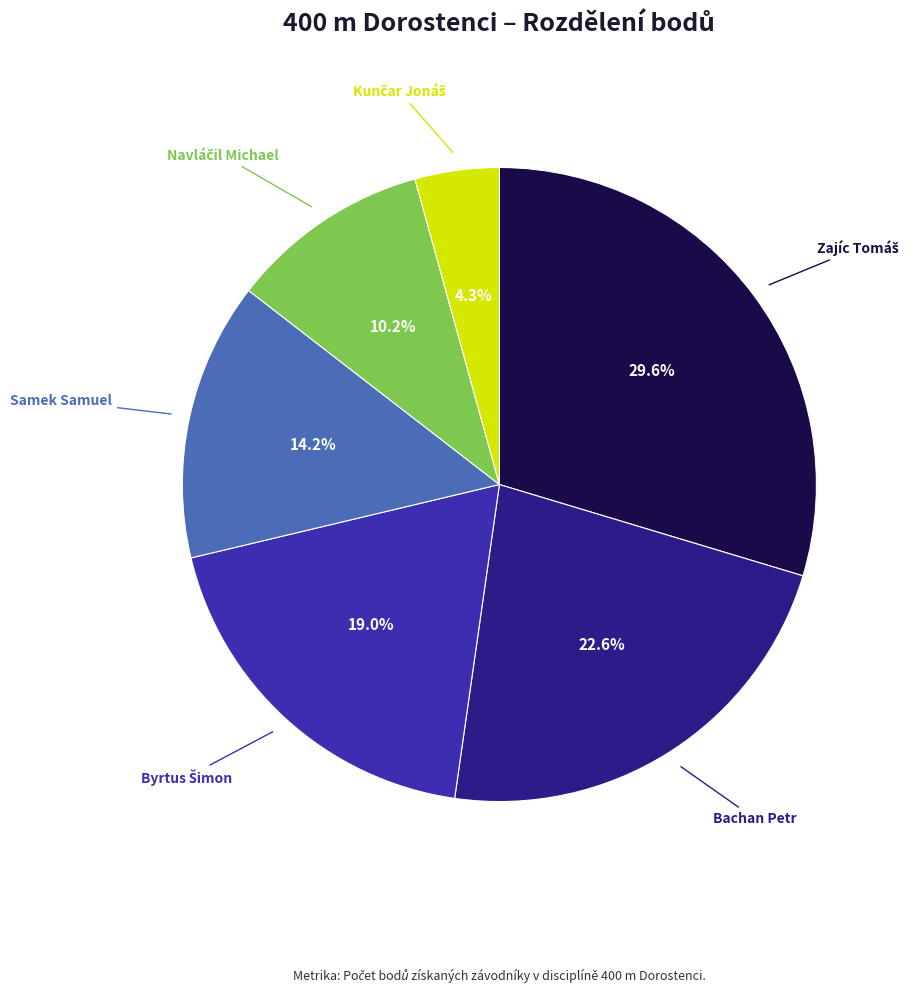

Does any single category account for the majority?

No